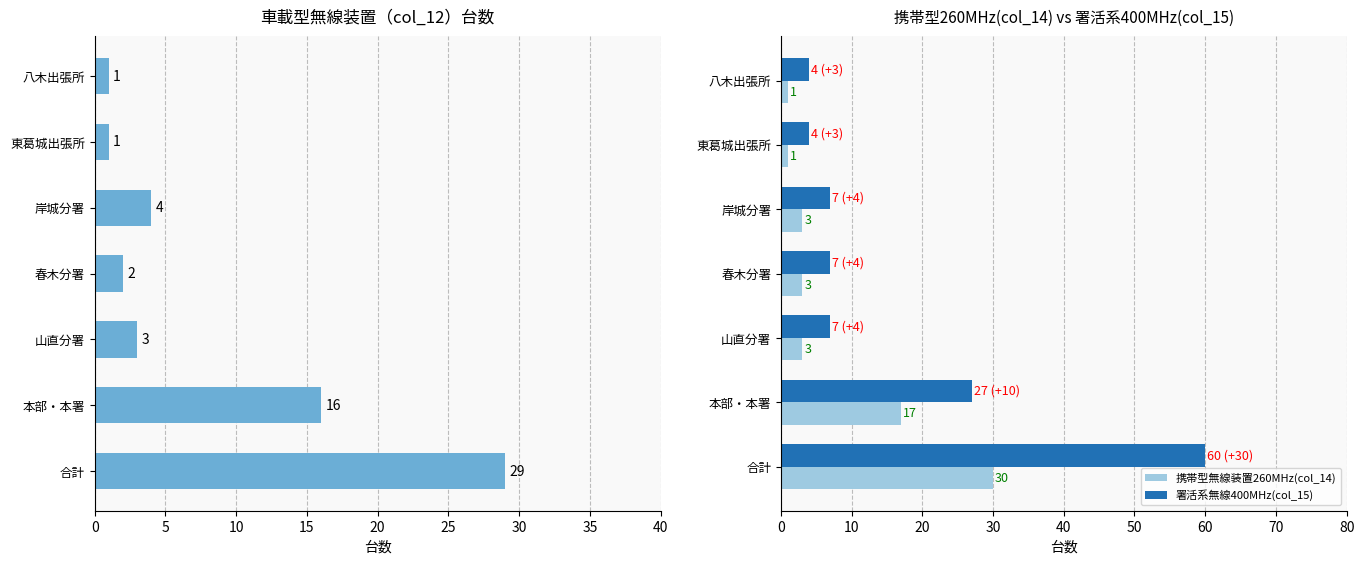

Does the chart contain stacked bars?

No